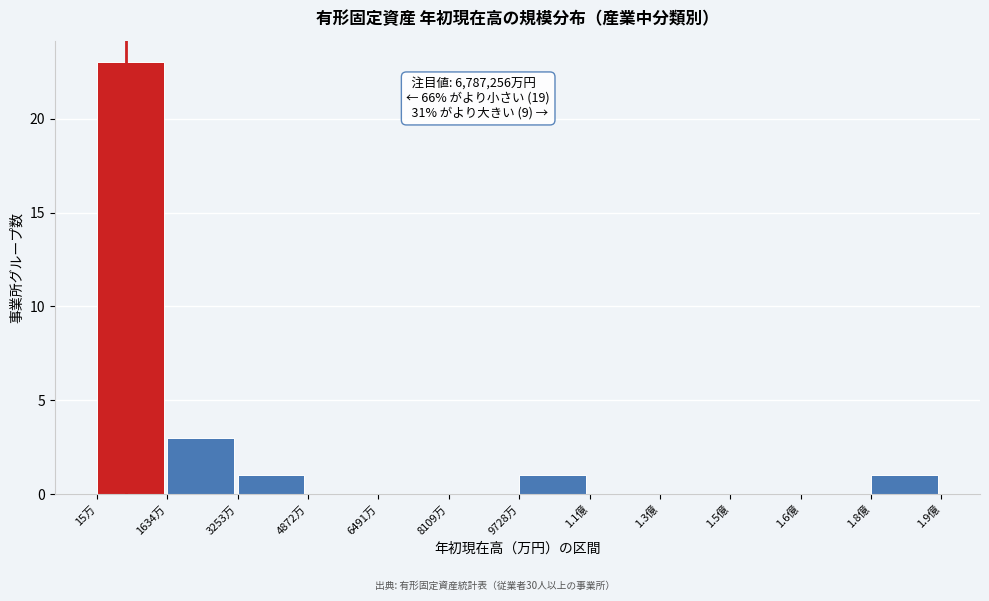

Reading left to right, transcribe all the data shown in this chart.

15万=23	1634万=3	3253万=1	4872万=0	6491万=0	8109万=0	9728万=1	1.1億=0	1.3億=0	1.5億=0	1.6億=0	1.8億=1